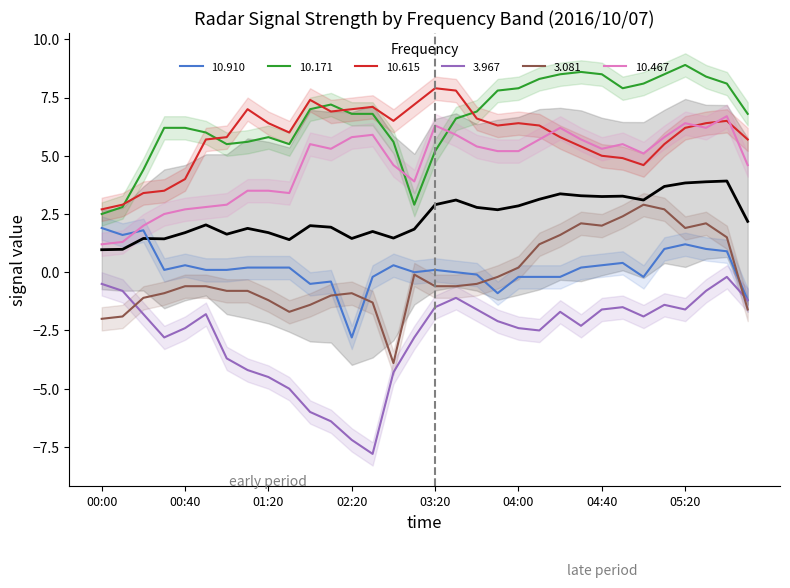

Reading left to right, what are all the values shown in this chart?

10.910: 1.9	1.6	1.8	0.1	0.3	0.1	0.1	0.2	0.2	0.2	-0.5	-0.4	-2.8	-0.2	0.3	0.0	0.1	0.0	-0.1	-0.9	-0.2	-0.2	-0.2	0.2	0.3	0.4	-0.2	1.0	1.2	1.0	0.9	-1.2
10.171: 2.5	2.8	4.4	6.2	6.2	6.0	5.5	5.6	5.8	5.5	7.0	7.2	6.8	6.8	5.6	2.9	5.2	6.6	6.9	7.8	7.9	8.3	8.5	8.6	8.5	7.9	8.1	8.5	8.9	8.4	8.1	6.8
10.615: 2.7	2.9	3.4	3.5	4.0	5.7	5.8	7.0	6.4	6.0	7.4	6.9	7.0	7.1	6.5	7.2	7.9	7.8	6.6	6.3	6.4	6.3	5.8	5.4	5.0	4.9	4.6	5.5	6.2	6.4	6.5	5.7
3.967: -0.5	-0.8	-1.8	-2.8	-2.4	-1.8	-3.7	-4.2	-4.5	-5.0	-6.0	-6.4	-7.2	-7.8	-4.3	-2.8	-1.5	-1.1	-1.6	-2.1	-2.4	-2.5	-1.7	-2.3	-1.6	-1.5	-1.9	-1.4	-1.6	-0.8	-0.2	-1.2
3.081: -2.0	-1.9	-1.1	-0.9	-0.6	-0.6	-0.8	-0.8	-1.2	-1.7	-1.4	-1.0	-0.9	-1.3	-3.9	-0.1	-0.6	-0.6	-0.5	-0.2	0.2	1.2	1.6	2.1	2.0	2.4	2.9	2.7	1.9	2.1	1.5	-1.6
10.467: 1.2	1.3	2.0	2.5	2.7	2.8	2.9	3.5	3.5	3.4	5.5	5.3	5.8	5.9	4.6	3.9	6.3	5.9	5.4	5.2	5.2	5.7	6.2	5.7	5.3	5.5	5.1	5.8	6.4	6.2	6.7	4.6